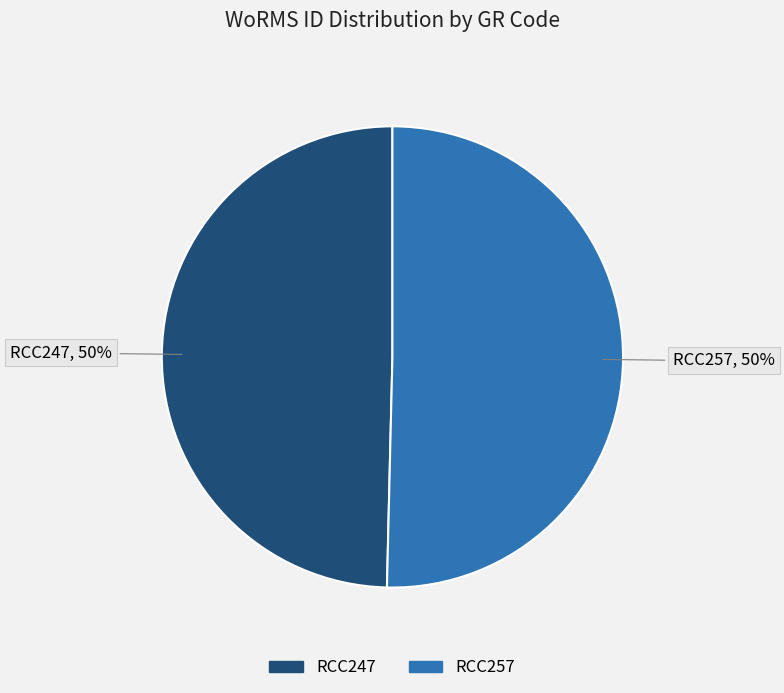

The RCC247 slice represents 50% of the pie. True or false?

True